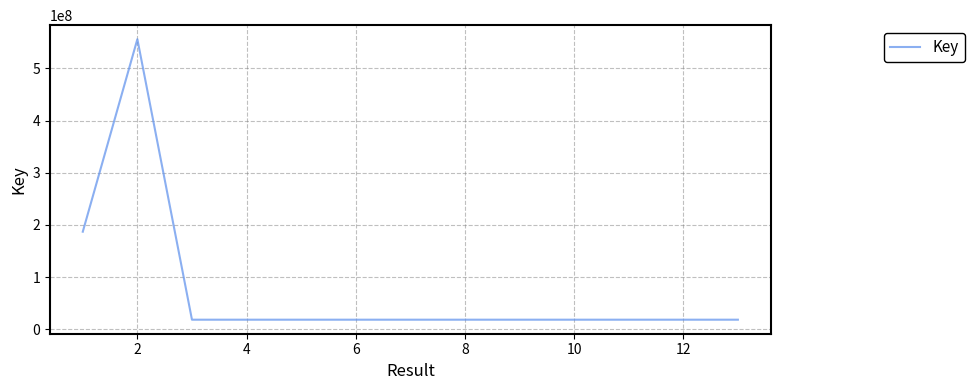

What is the maximum value shown in the chart?

555987838